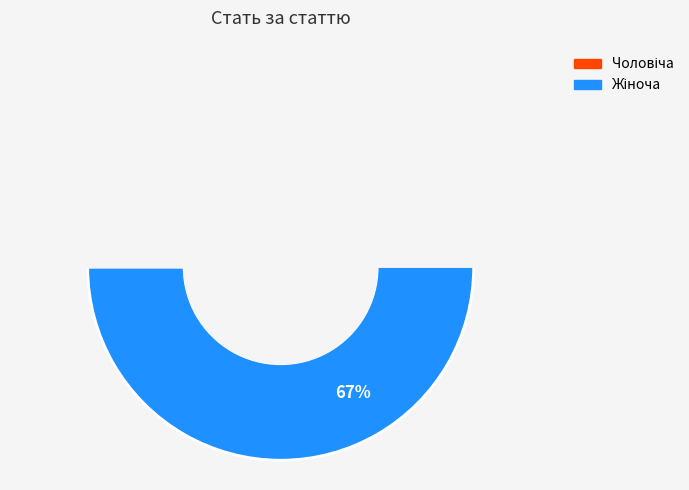

What portion of the pie excludes Жіноча?

33.3%